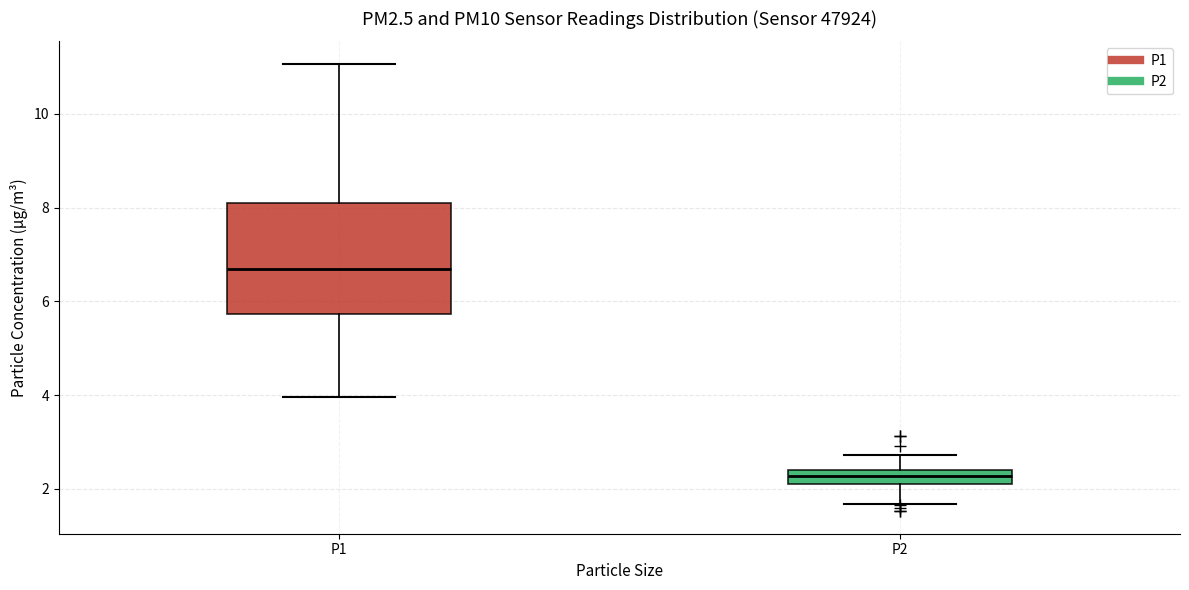

Comparing the boxes themselves (not the whiskers), which one is the tallest?

P1